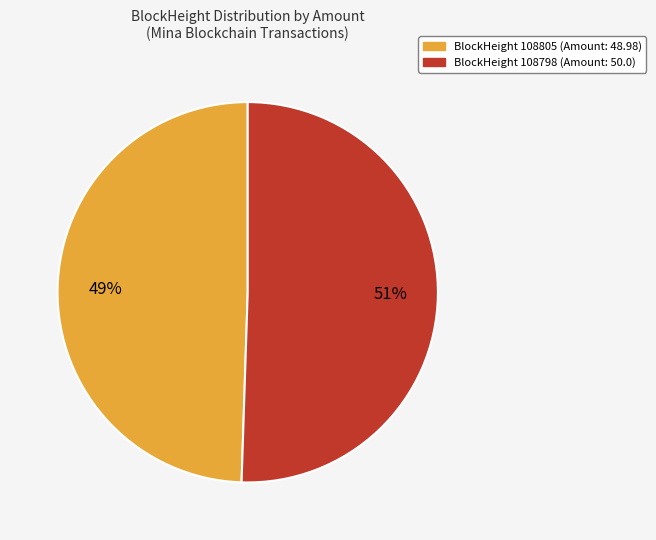

Does any single category account for the majority?

Yes